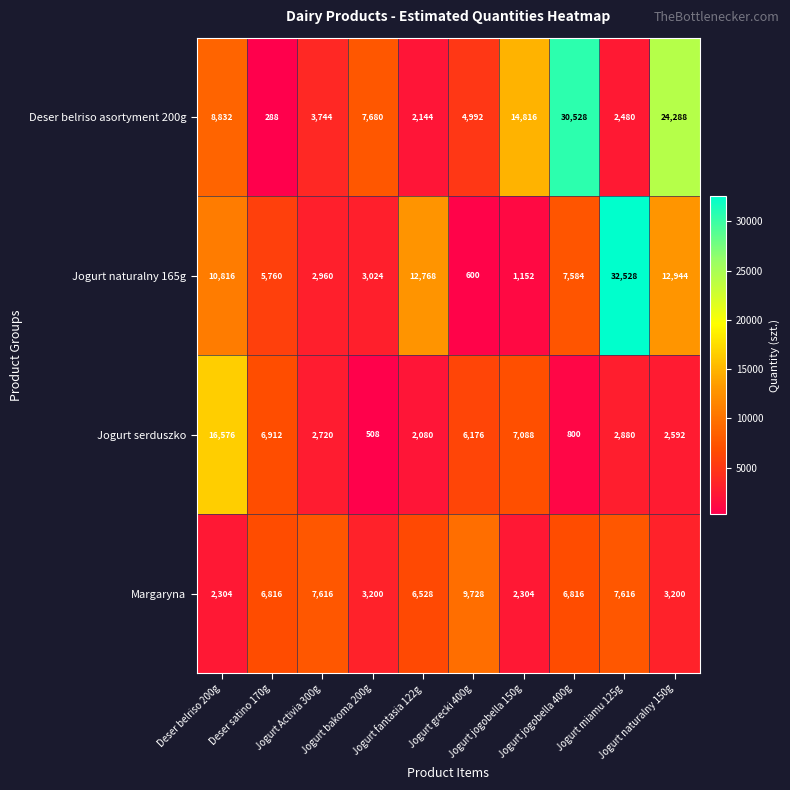

Count the Margaryna values in the range 3200 to 7616.

7